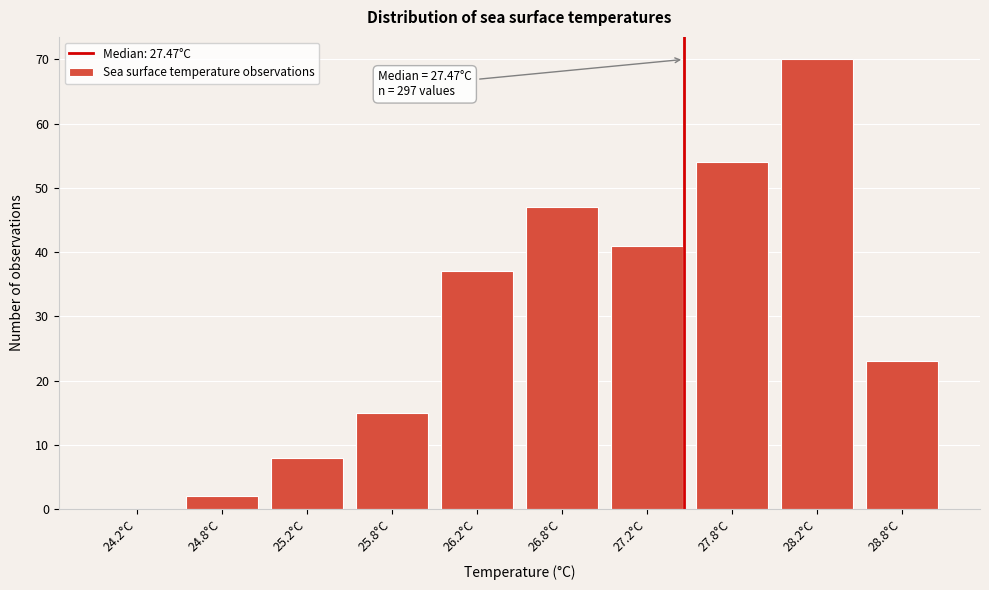

Which range on the x-axis has the tallest bar?

28.0 to 28.5